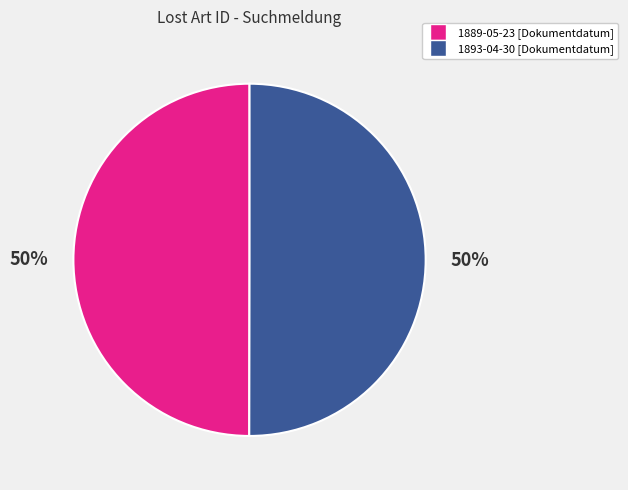

Do 1889-05-23 and 1893-04-30 together represent more than half of the pie?

Yes